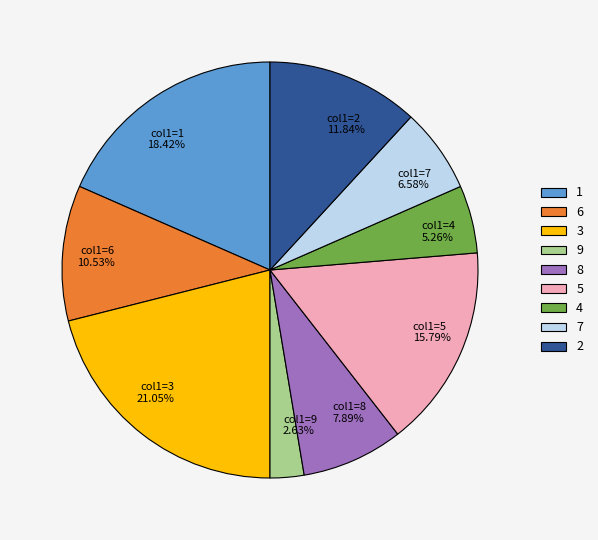

Is there a majority slice in this chart?

No